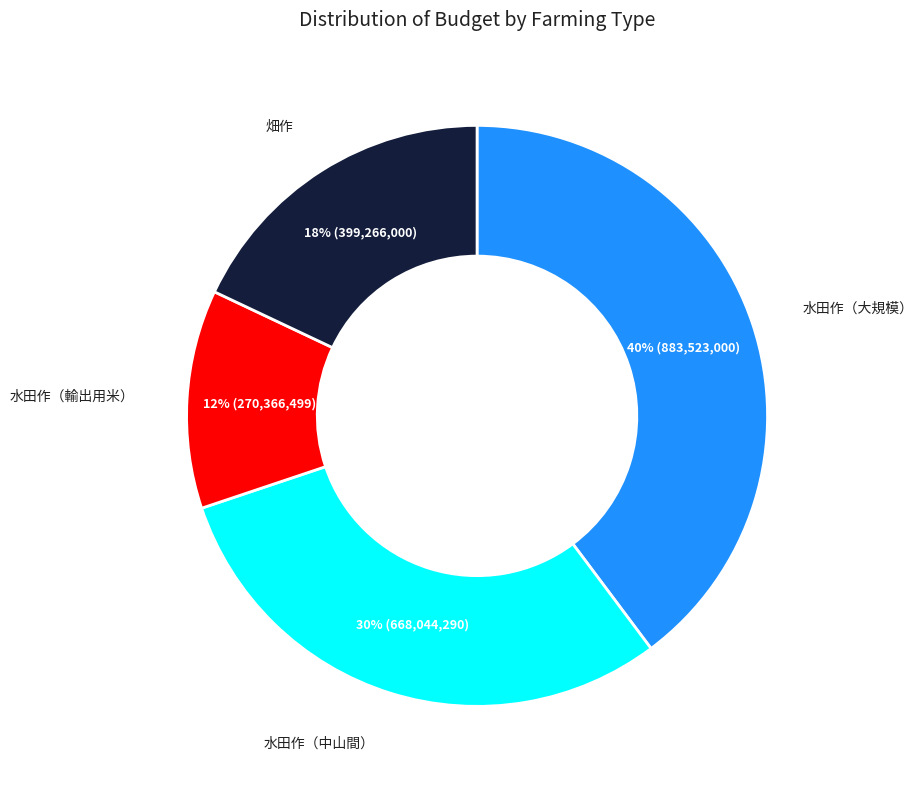

Is there a majority slice in this chart?

No